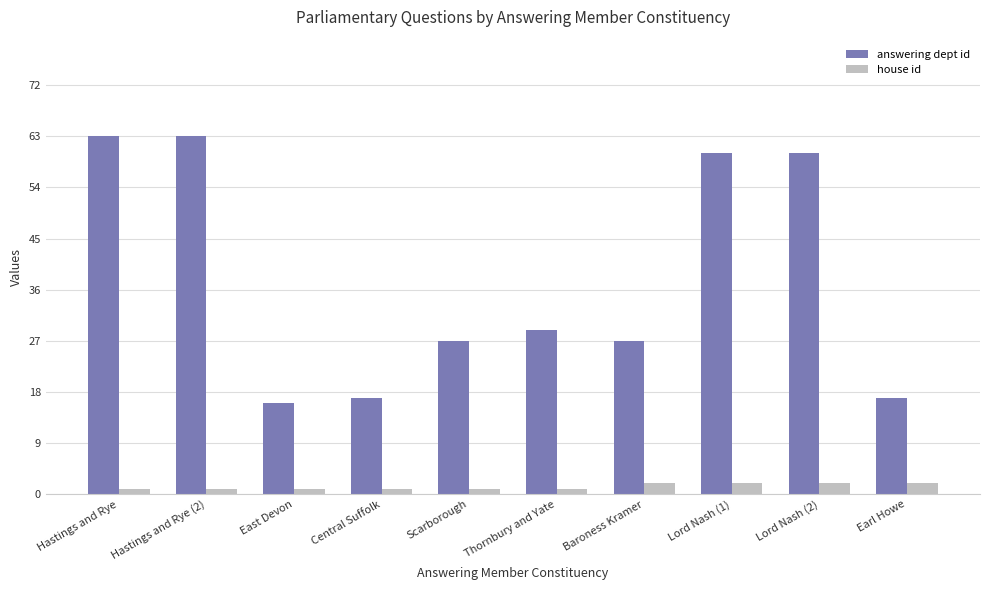

How many series are shown in this chart?

2